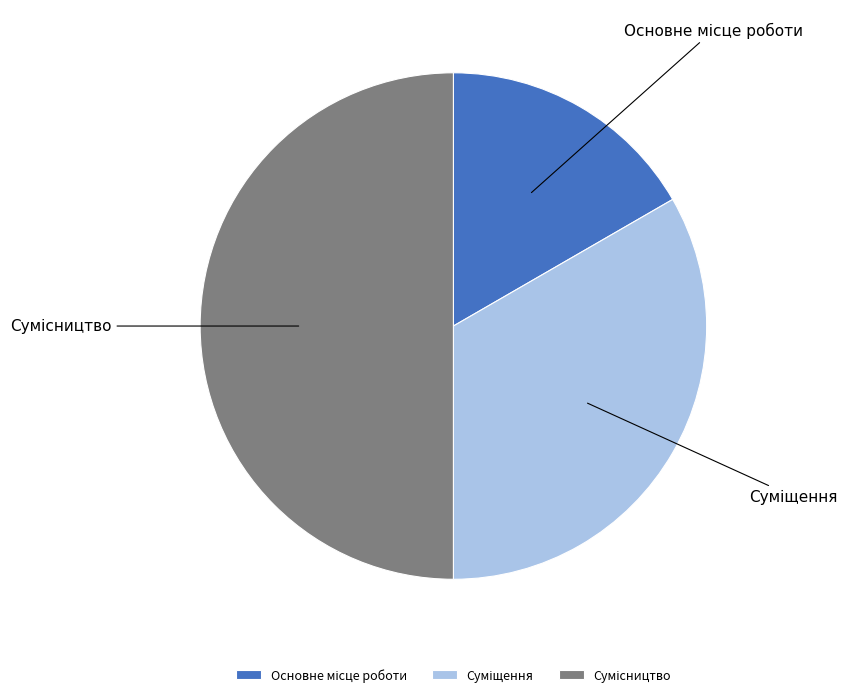

The Суміщення slice represents 33% of the pie. True or false?

True